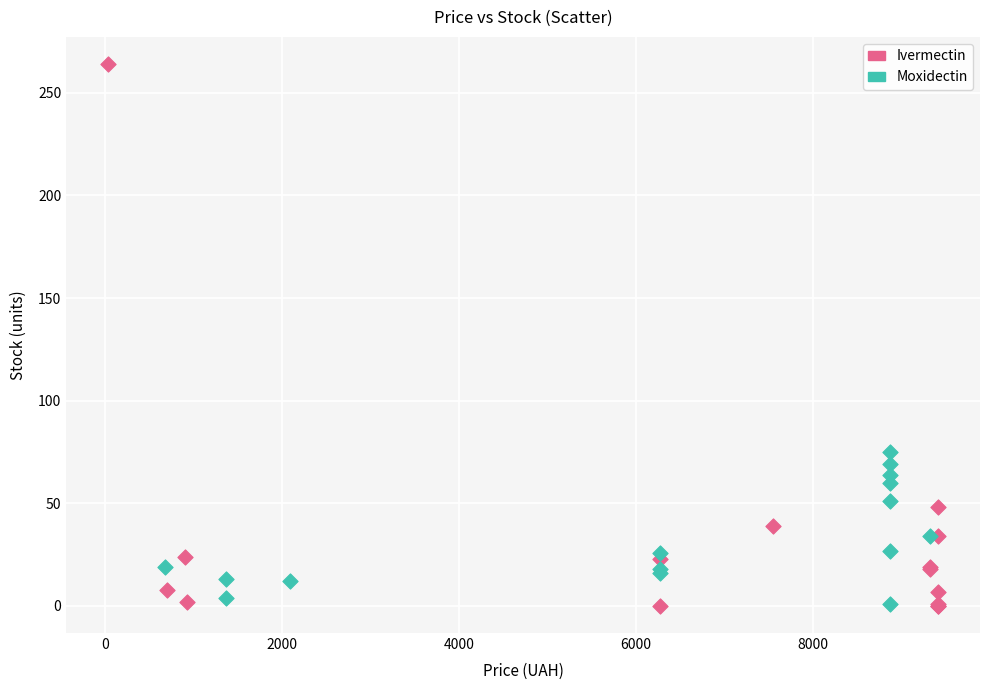

Which series reaches the maximum Y coordinate?

Ivermectin